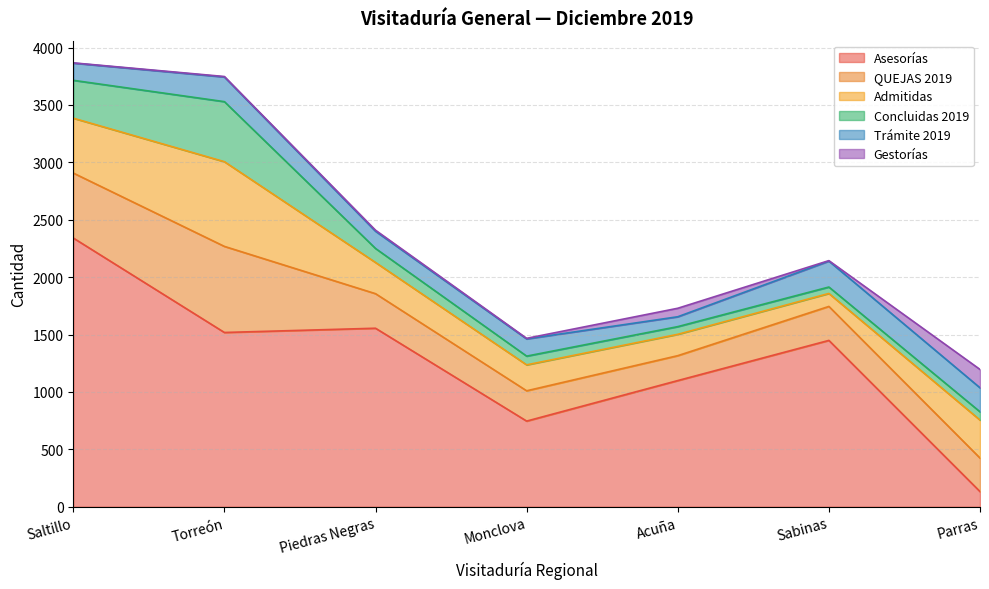

At which category does Admitidas reach its first local peak?

Torreón